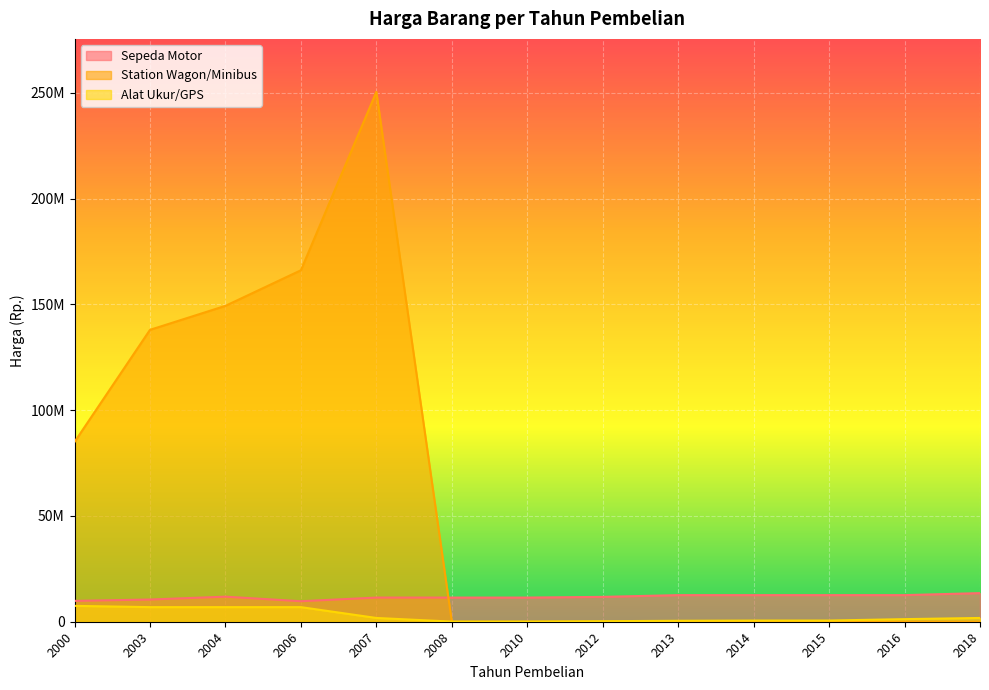

How many lines are shown in the chart?

3